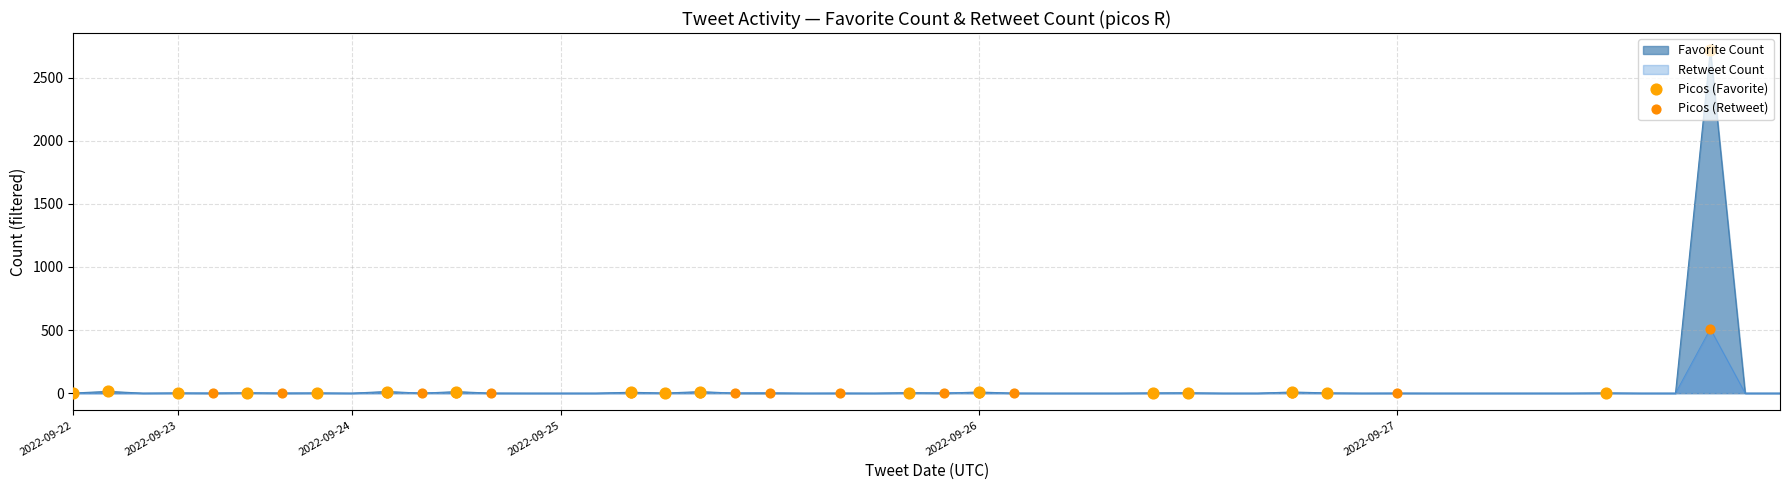

Which series contains the lowest Y value?

Picos (Favorite)